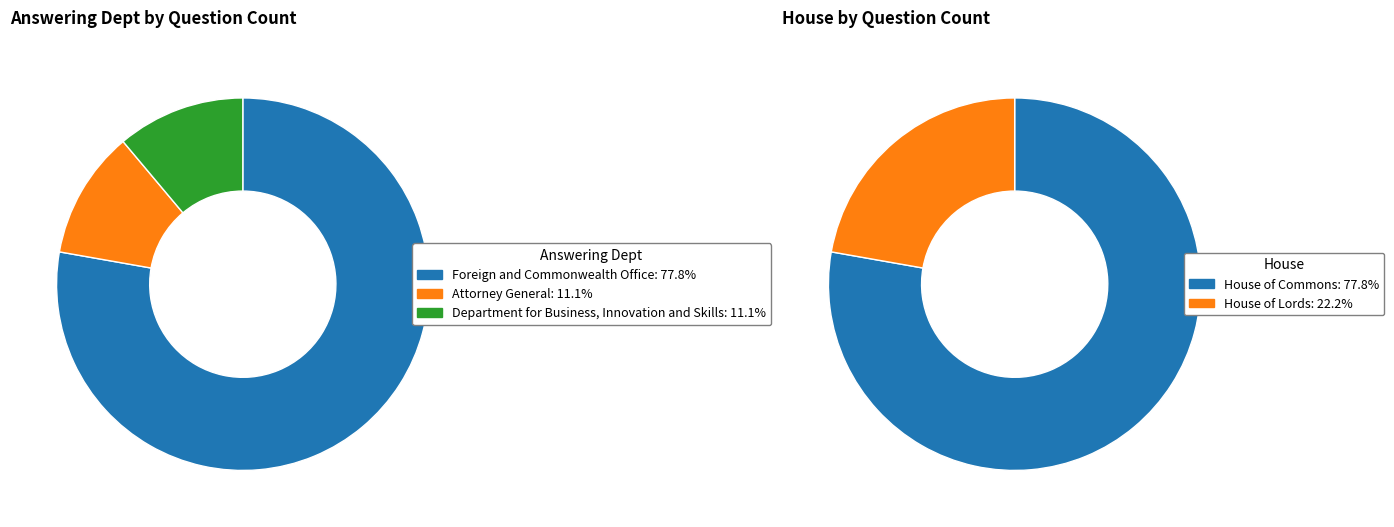

Does Department for Business, Innovation and Skills represent more than half of the total?

No